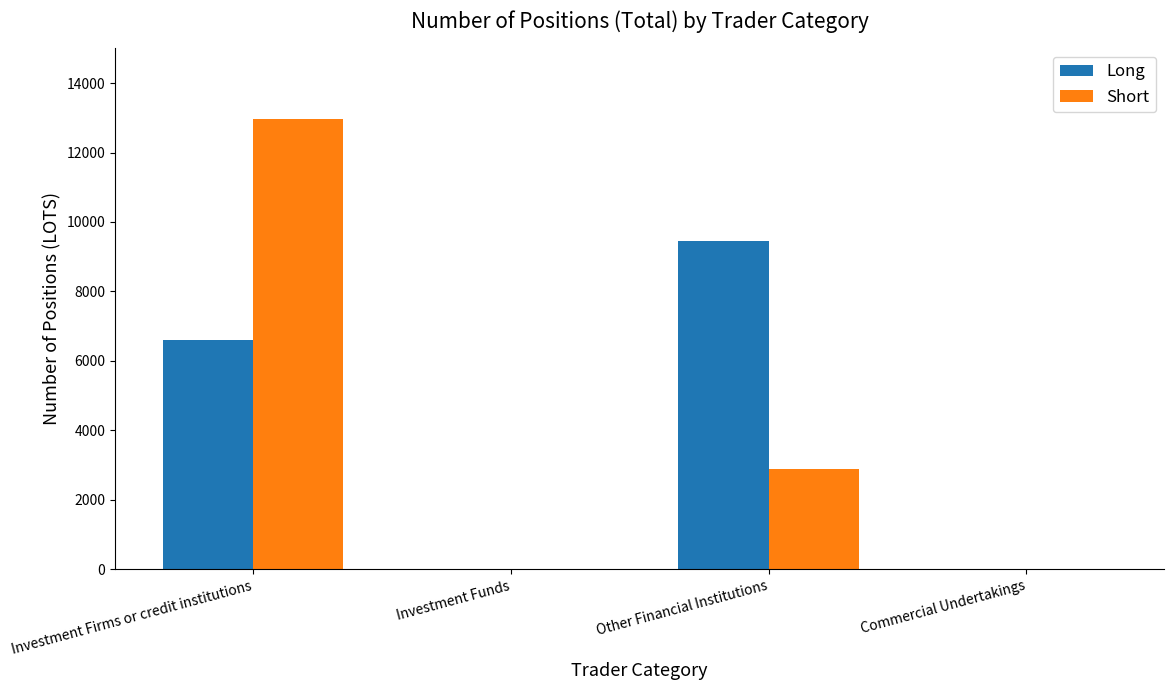

Is it true that Long equals 5326.2 at Investment Funds?

False